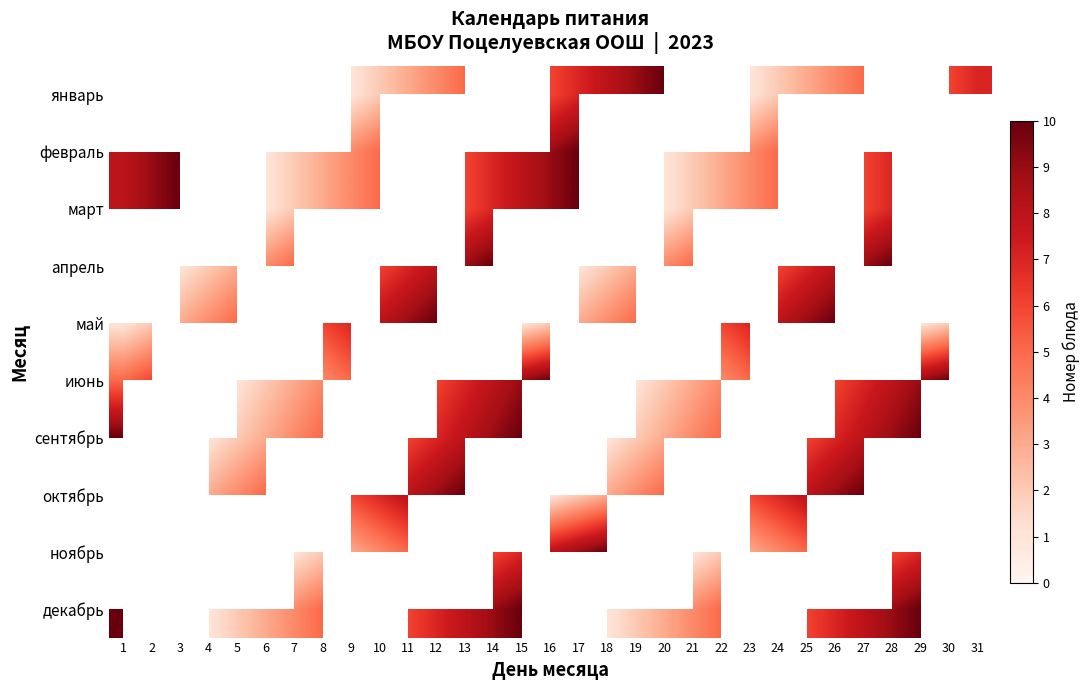

Is the value of январь at 24 greater than the value of сентябрь at 8?

No